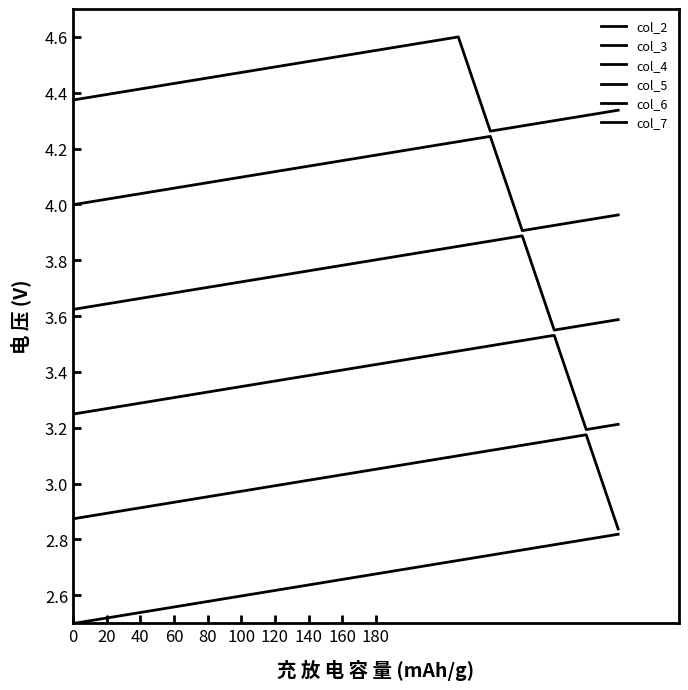

Does the chart display data point markers on the line(s)?

No